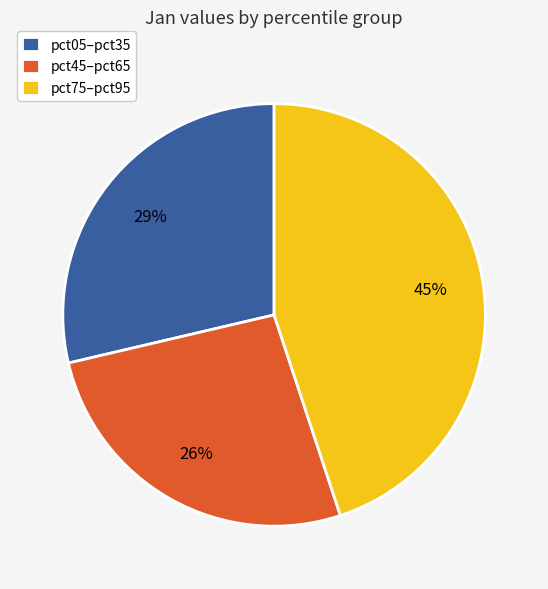

How many slices are in this pie chart?

3